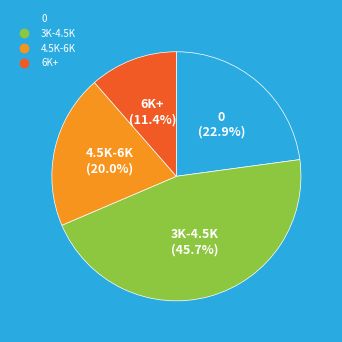

How many segments does this pie chart have?

4